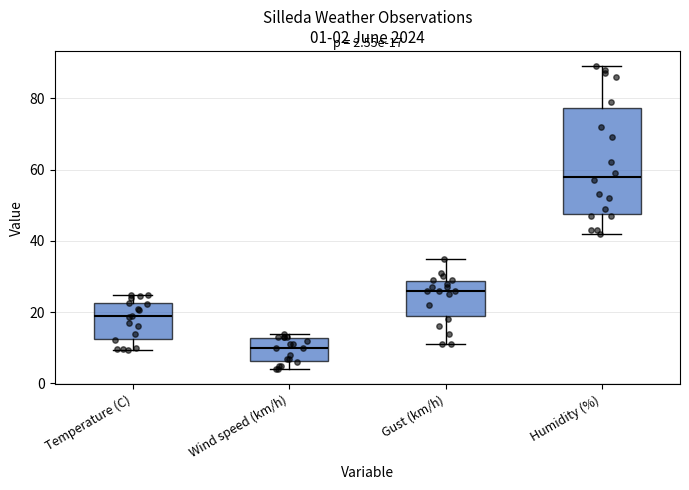

Which box has the lowest median line?

Wind speed (km/h)